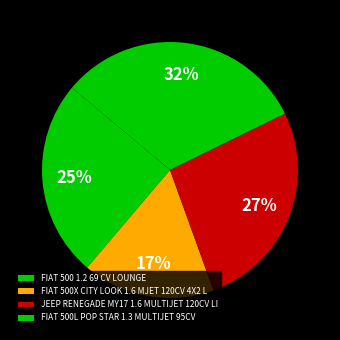

How many slices are in this pie chart?

4